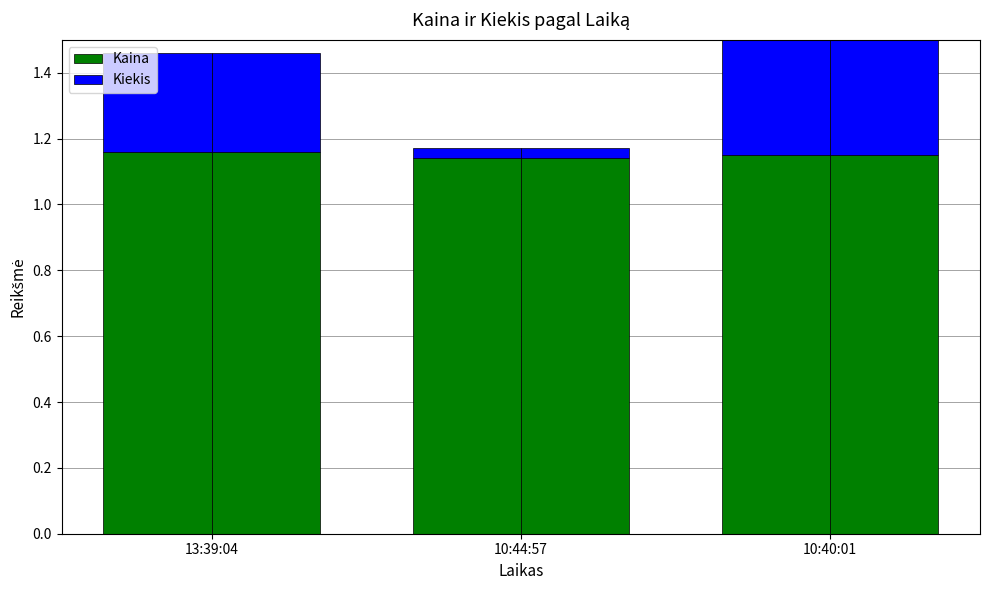

What are all the series names shown in the legend?

Kaina, Kiekis